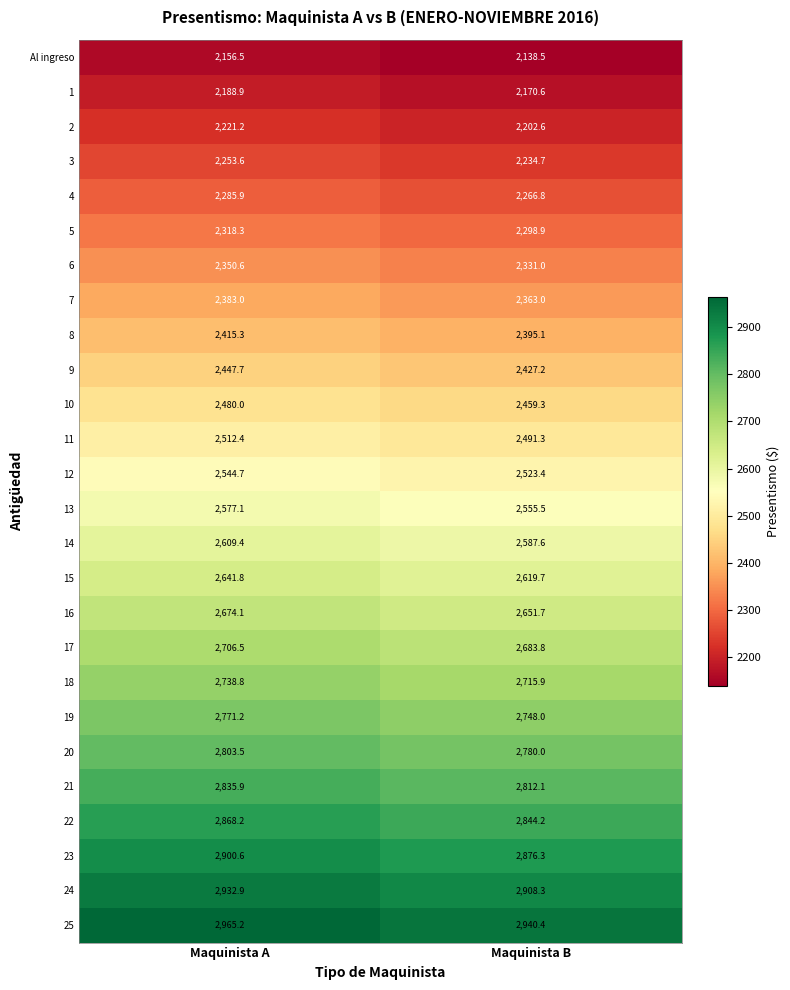

Which label corresponds to the smallest value in the chart?

Maquinista B